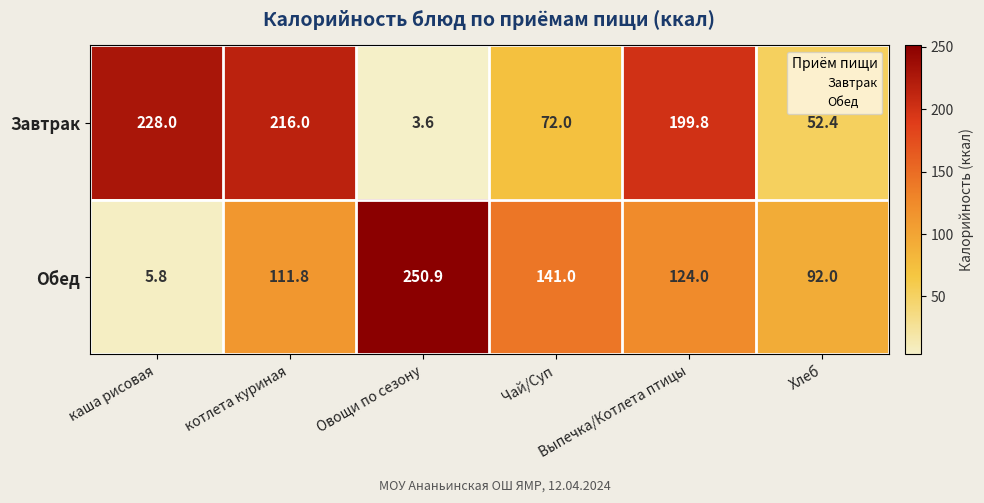

Which series has the widest spread of values?

Обед